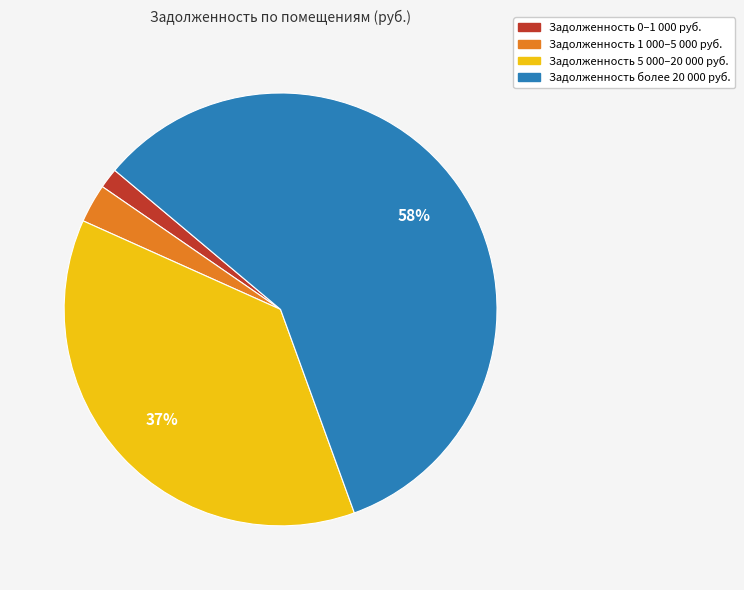

How many segments does this pie chart have?

4